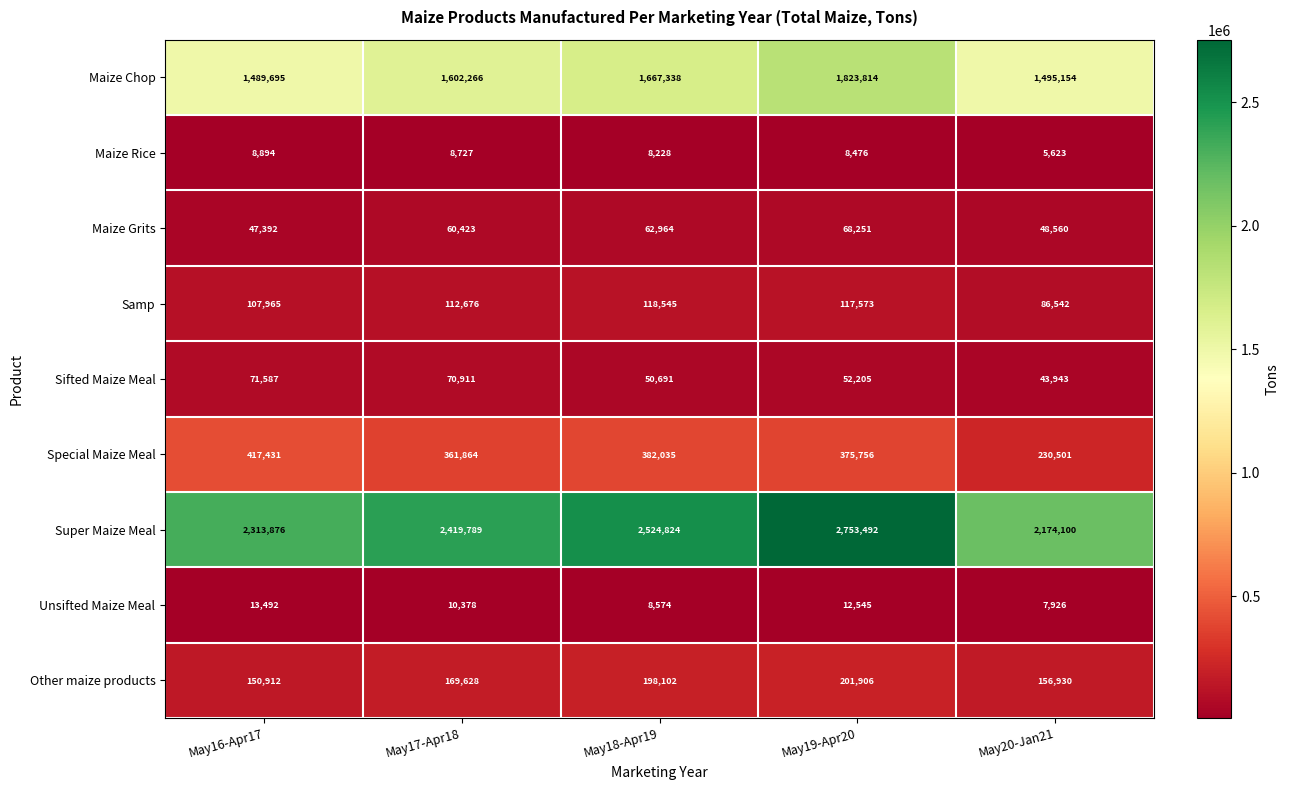

What is the maximum value shown in the chart?

2753492